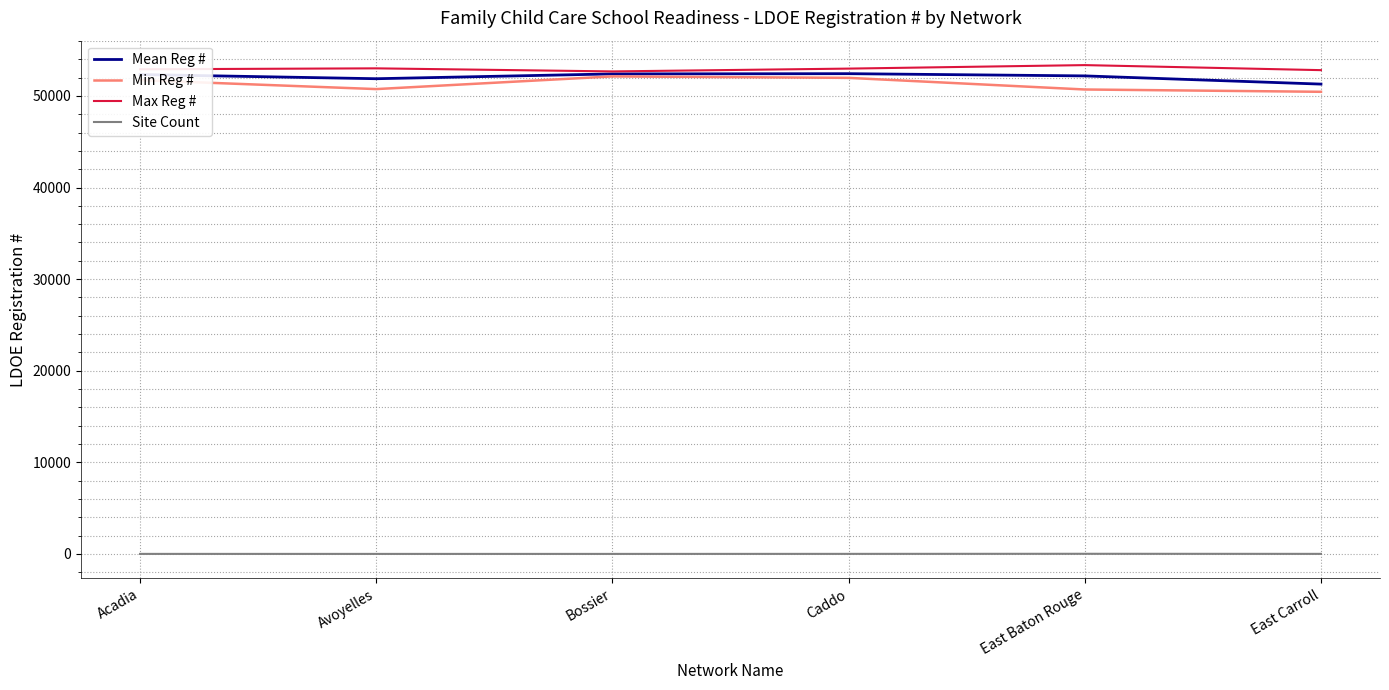

True or false: Max Reg # has a value of 28915.3 at Acadia.

False